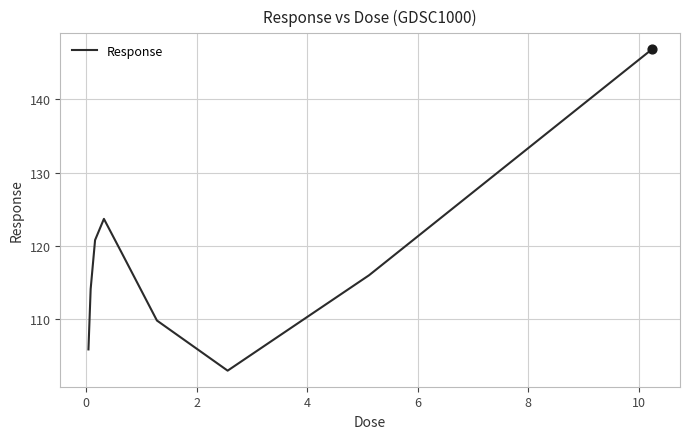

What is the maximum value shown in the chart?

146.8